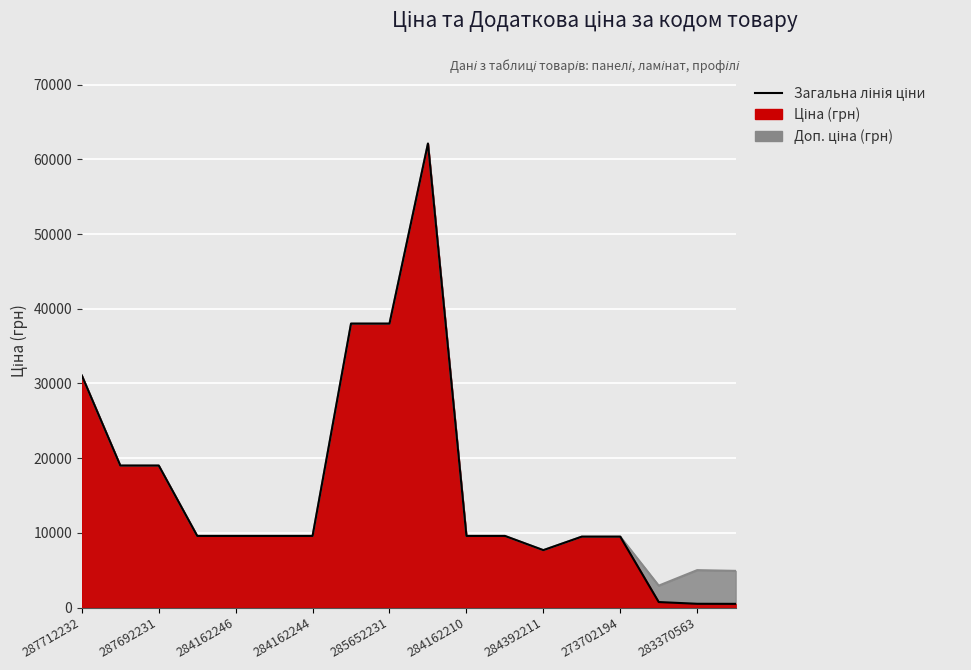

What is the minimum value shown in the chart?

490.8